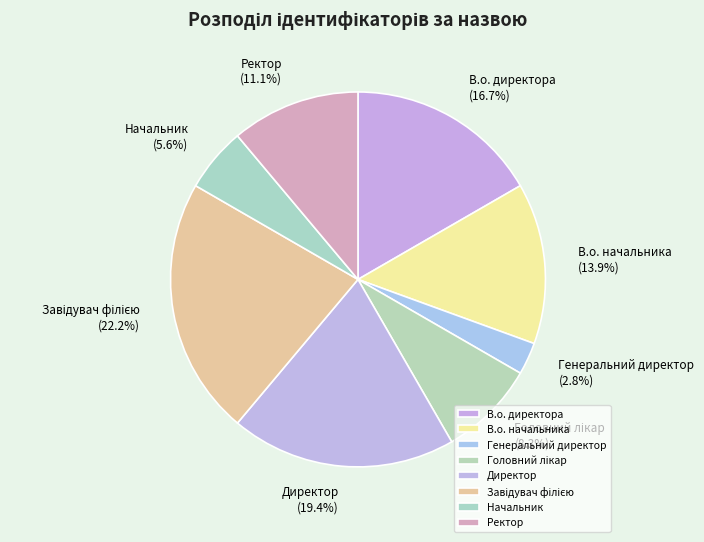

Count the number of slices in the pie.

8